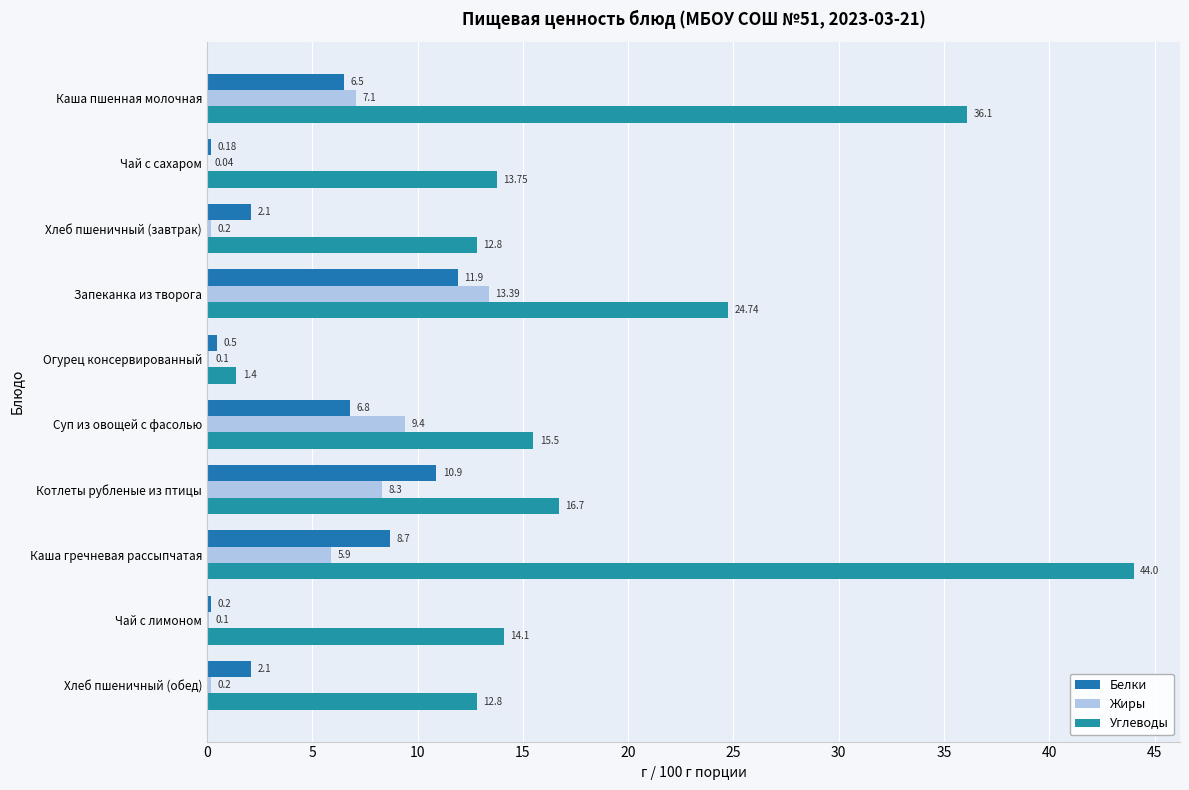

What is the sum of all Жиры values?

44.7